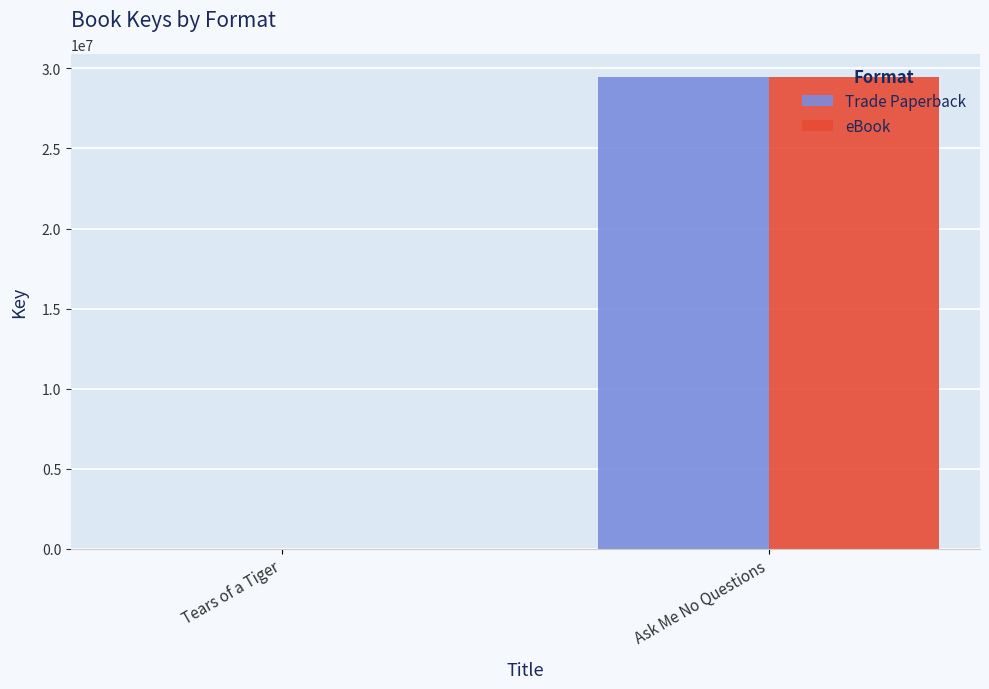

At which category is the sum across all series the highest?

Ask Me No Questions